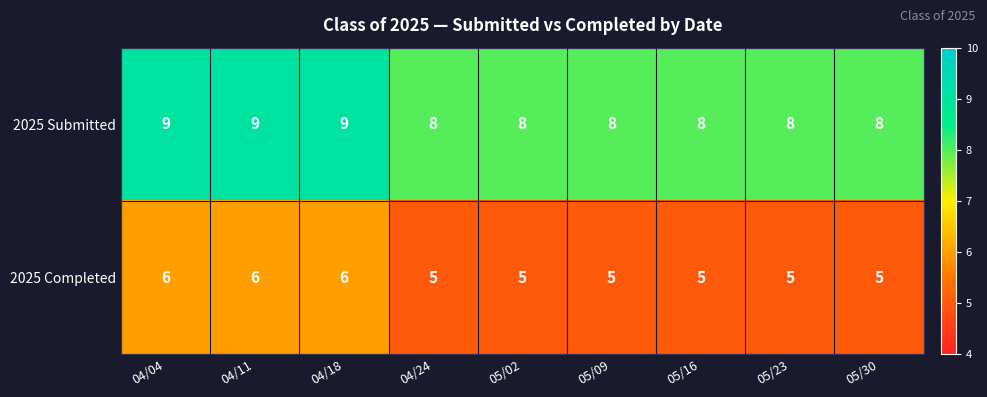

At how many categories does at least one series exceed 7?

9